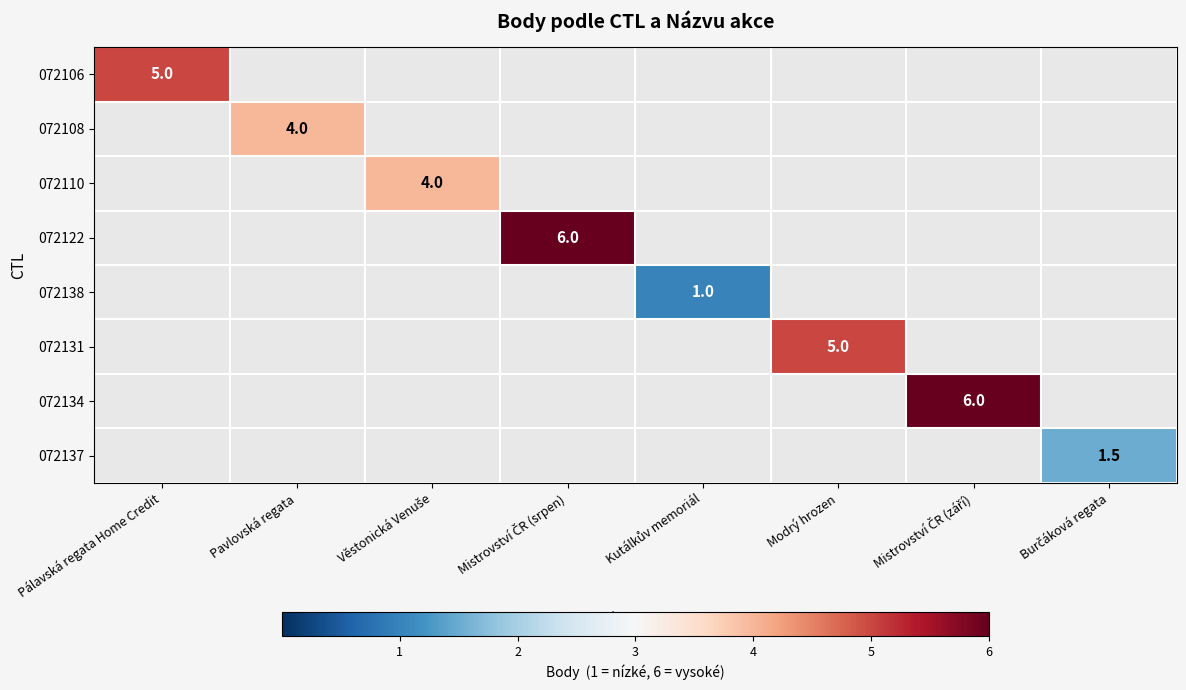

The 072106 series shows 5.0 at Pálavská regata Home Credit. True or false?

True